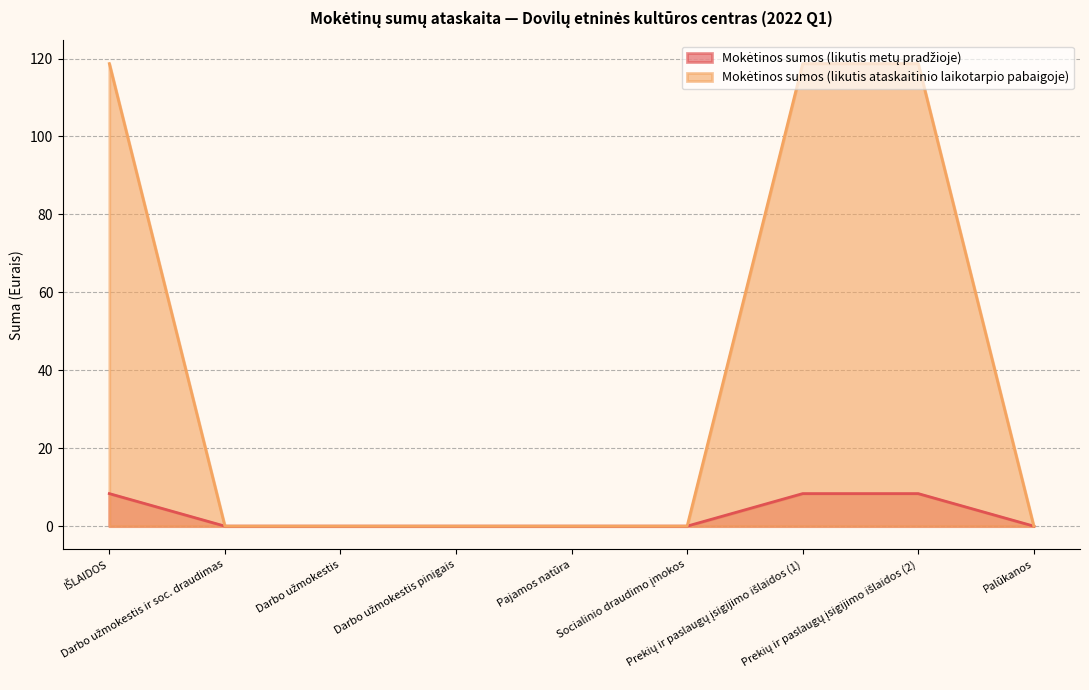

At which label does Mokėtinos sumos (likutis metų pradžioje) reach its peak?

IŠLAIDOS